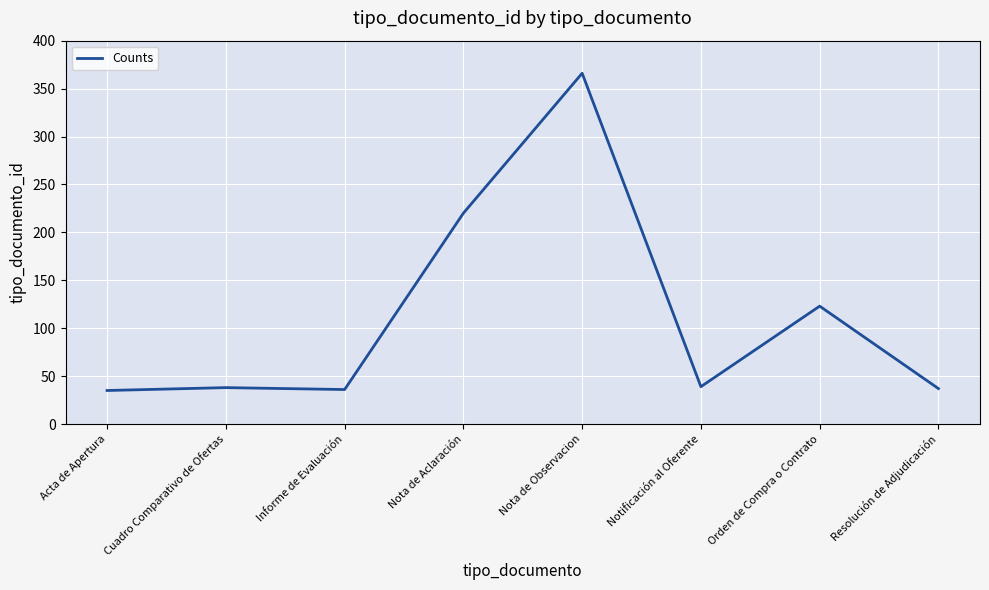

True or false: the data shows 62 at Informe de Evaluación.

False